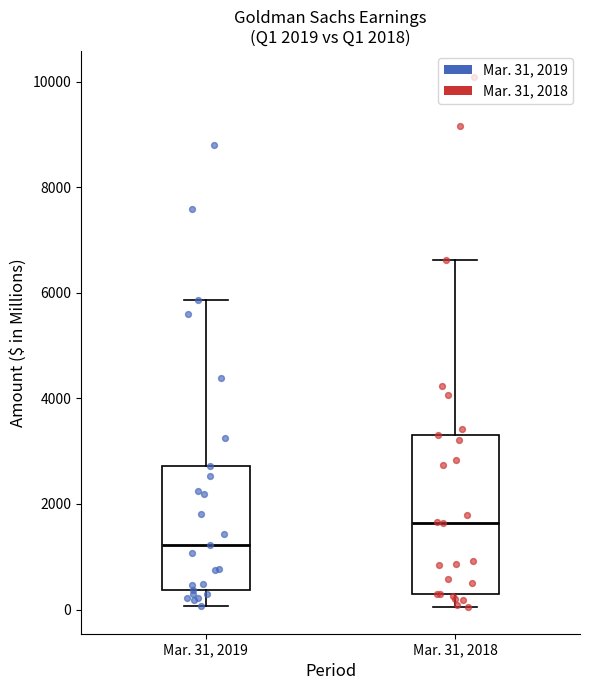

Which box has the lowest median line?

Mar. 31, 2019